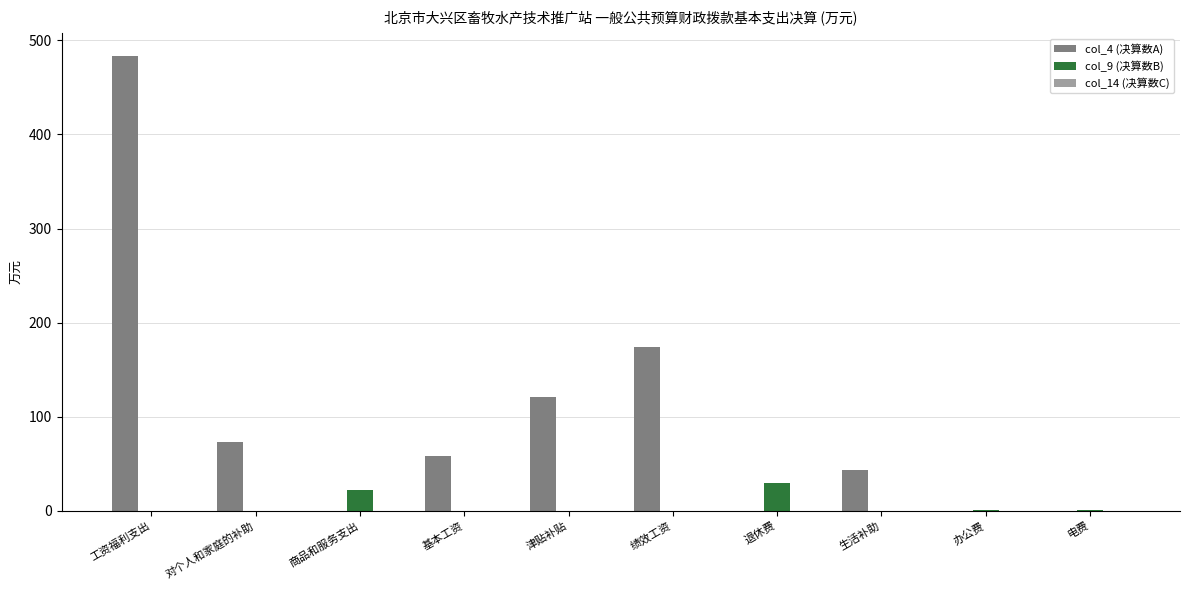

Which series has the largest total across all categories?

col_4 (决算数A)